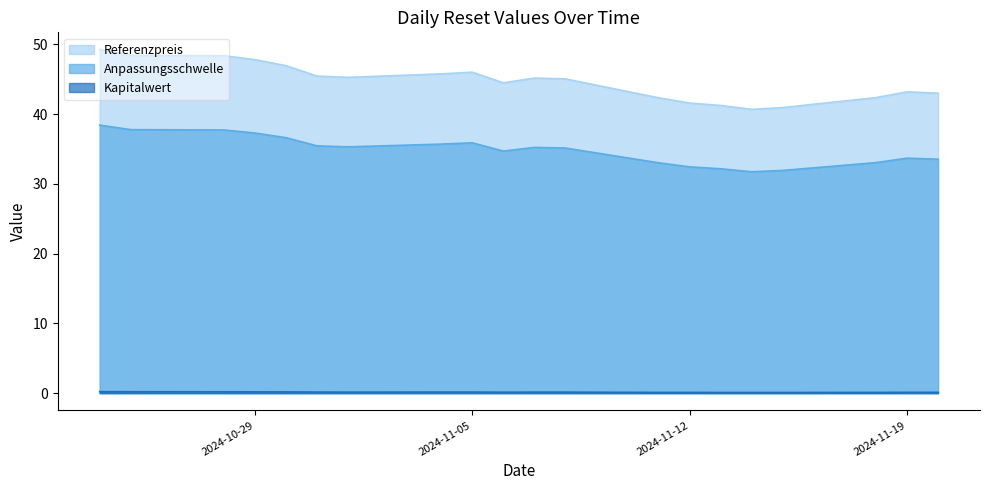

At how many categories does at least one series exceed 48?

3